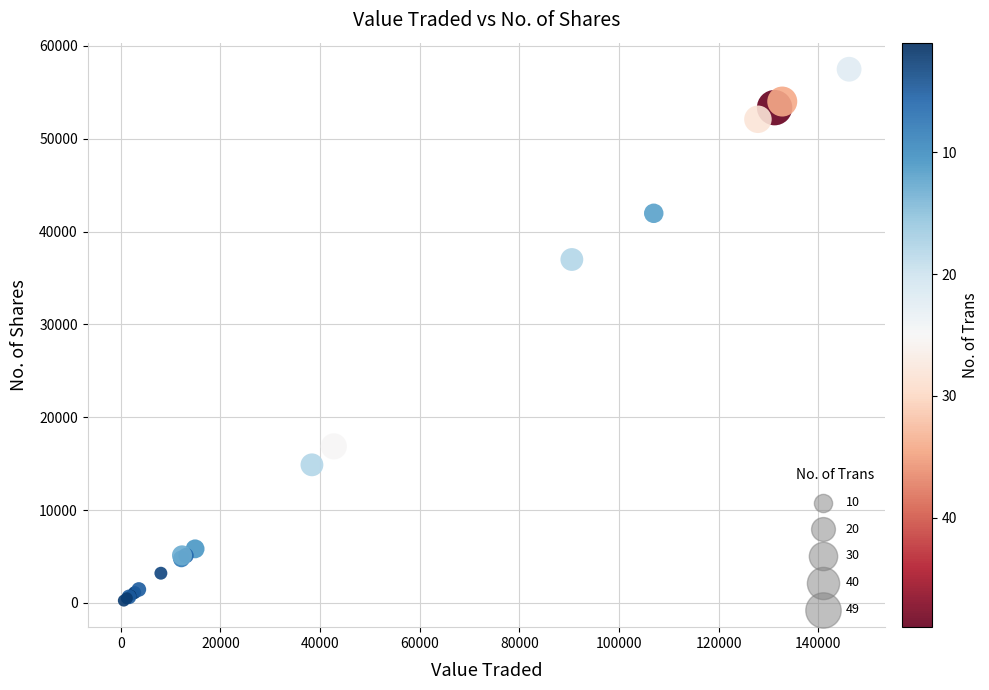

What Y value in the scatter plot is closest to 28870?

36995